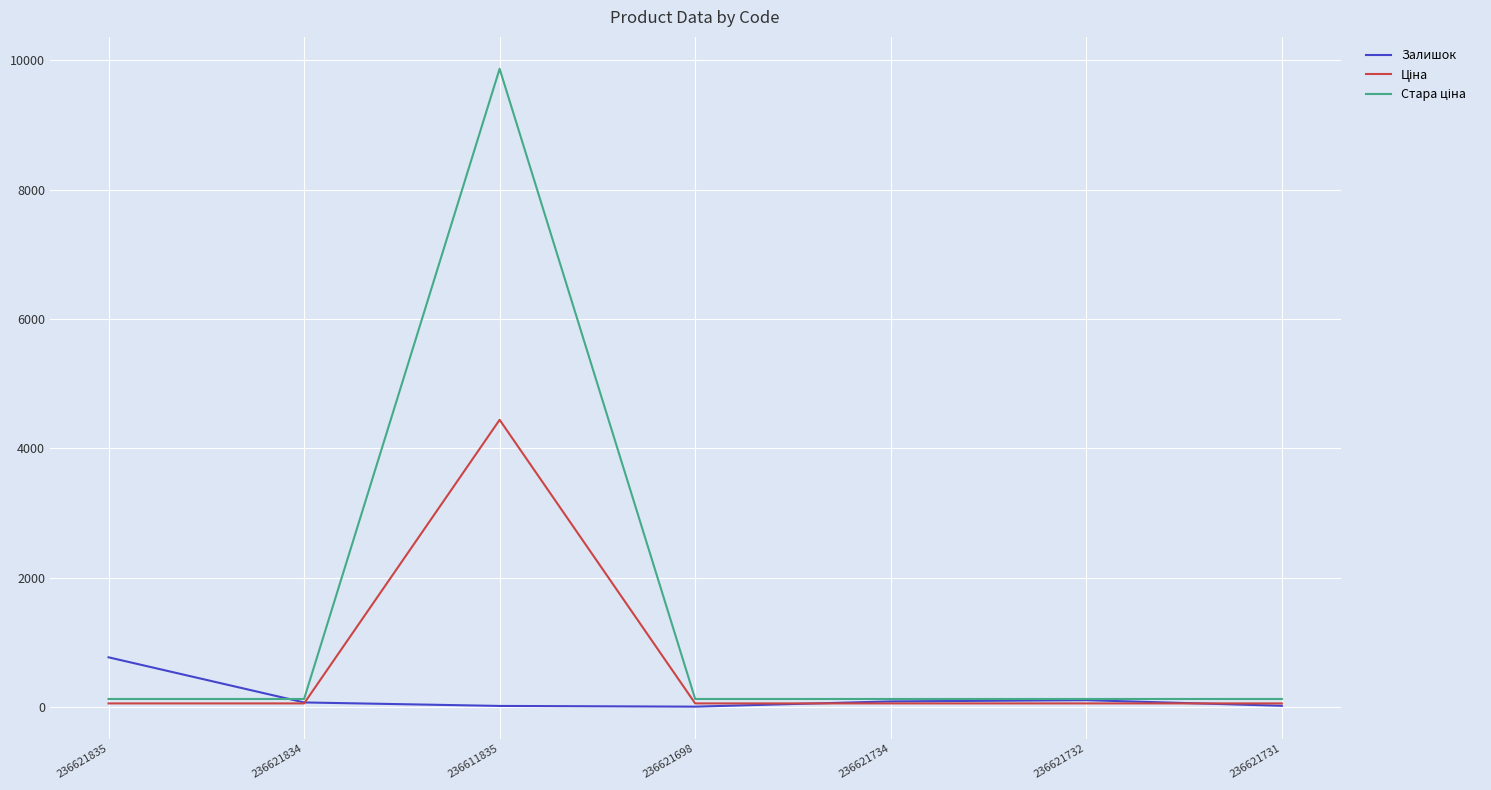

Is it true that Залишок equals 87.0 at 236621734?

True